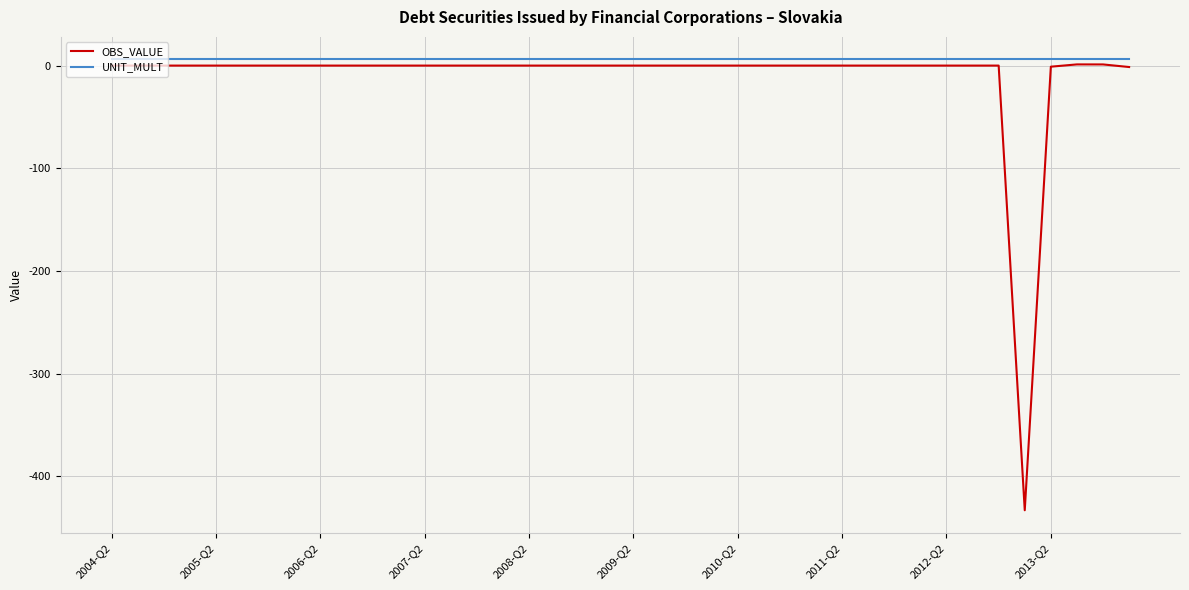

What is the smallest value displayed?

-433.1